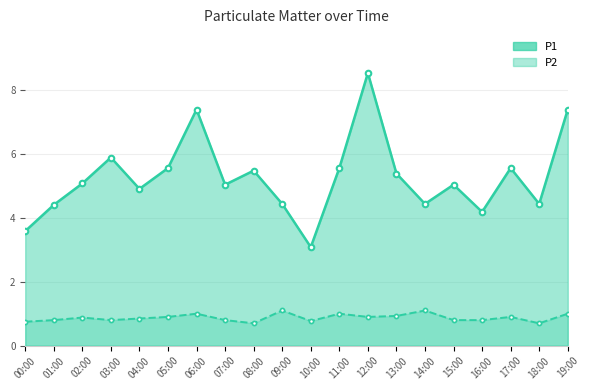

What is the highest value of the P2 series?

1.1